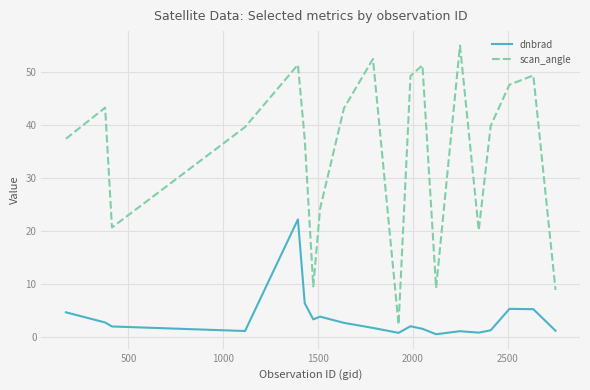

What is the difference between the maximum and minimum values in the scan_angle series?

52.5